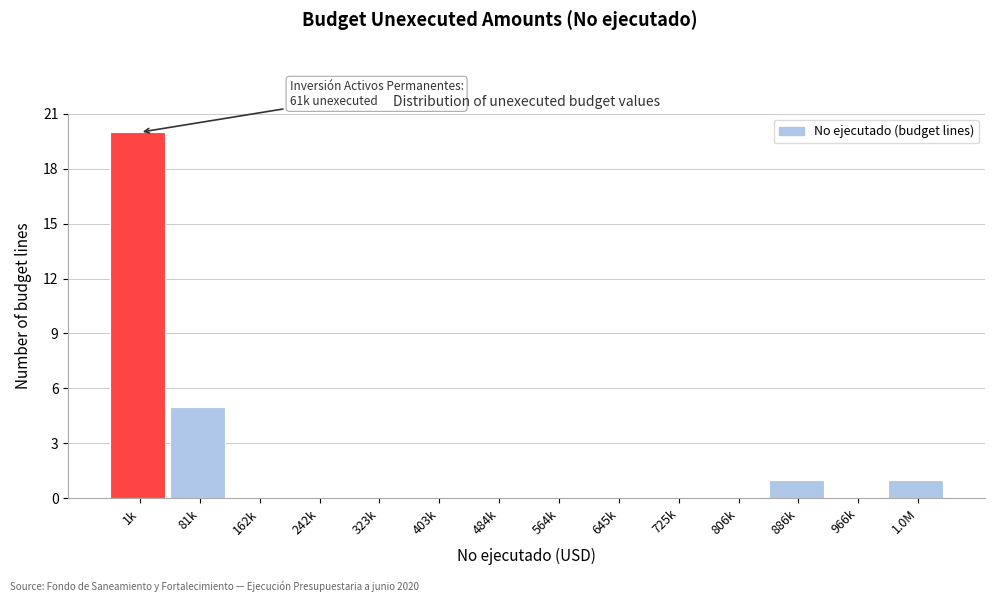

Reading left to right, transcribe all the data shown in this chart.

1k=20	81k=5	162k=0	242k=0	323k=0	403k=0	484k=0	564k=0	645k=0	725k=0	806k=0	886k=1	966k=0	1.0M=1